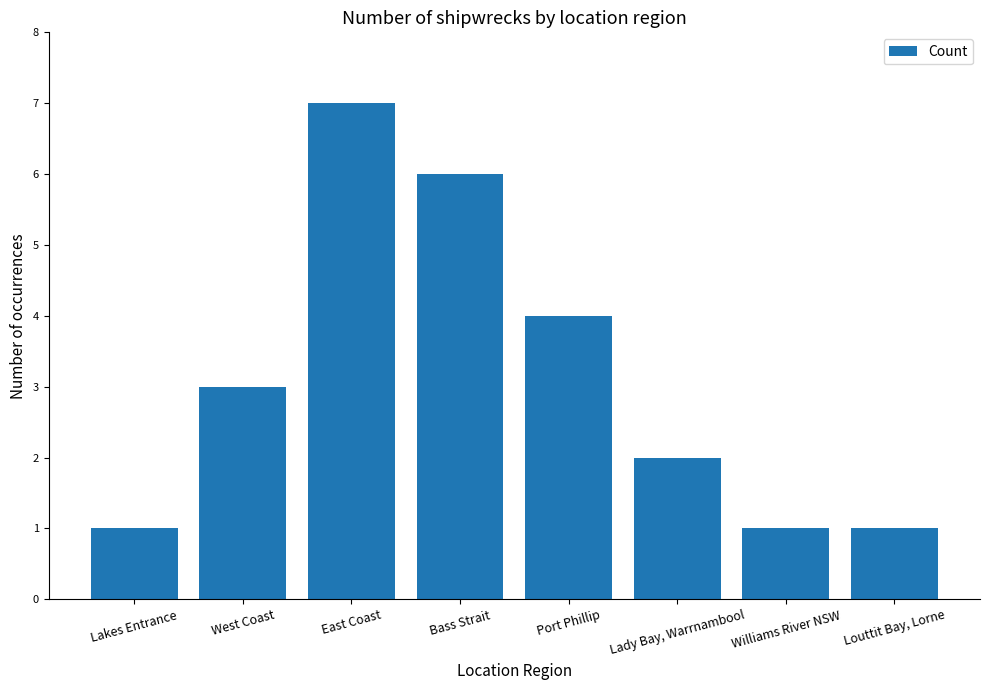

What is the difference between the values at Lady Bay, Warrnambool and Williams River NSW?

1